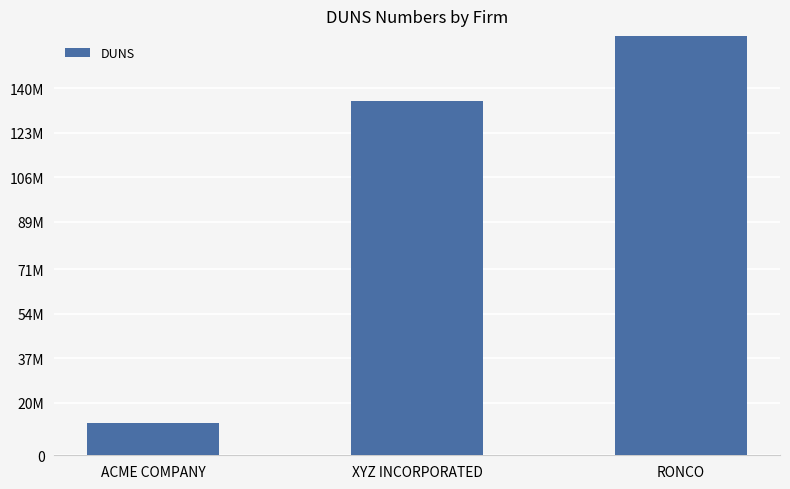

What is the label of the 3rd bar from the left?

RONCO